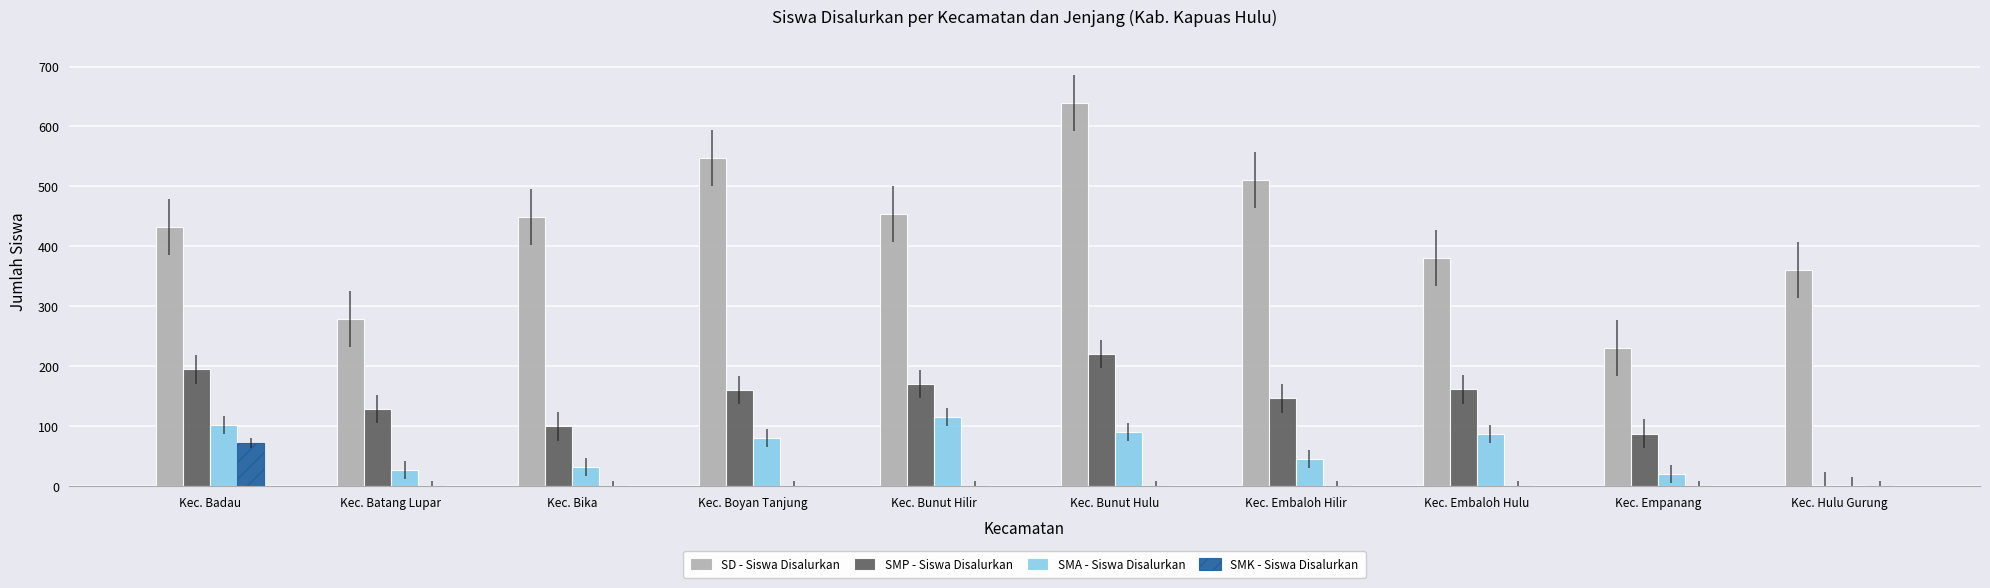

How many positive values does the SMP - Siswa Disalurkan series have?

9